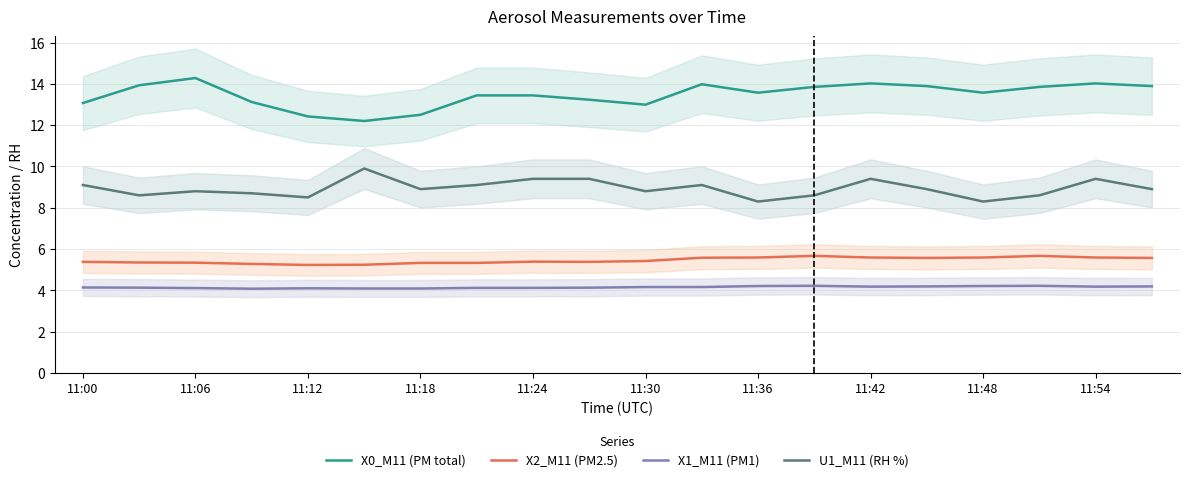

In X2_M11 (PM2.5), how many points are lower than both neighbors (excluding endpoints)?

3